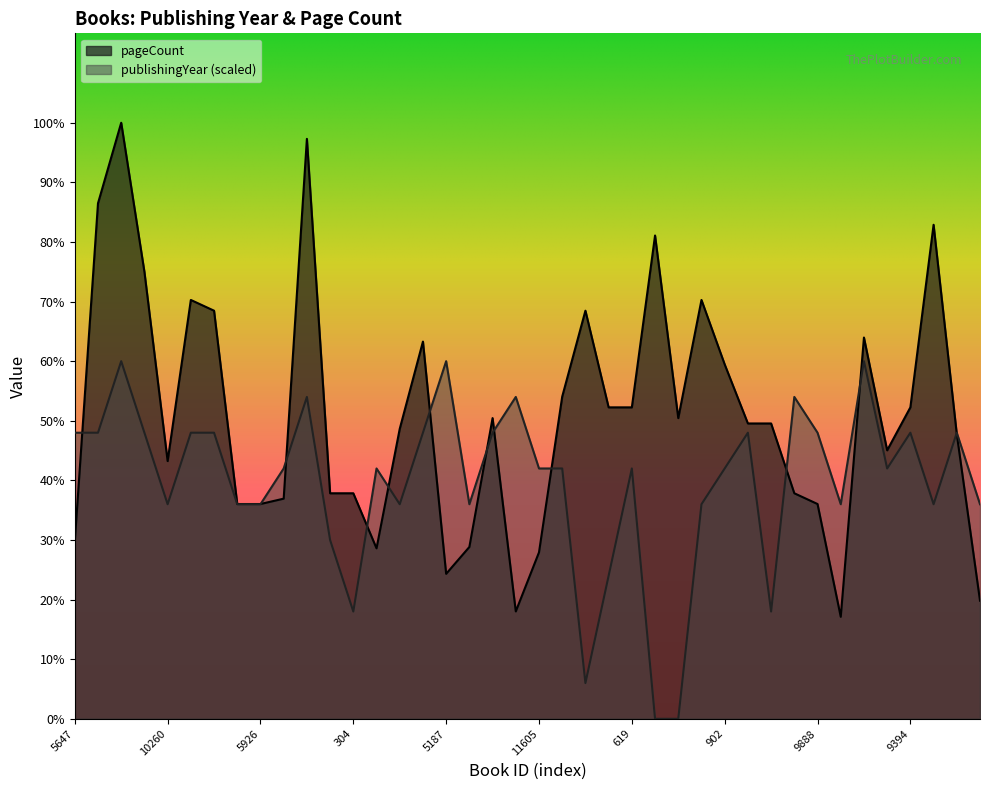

Is it true that pageCount equals 328.0 at 5927?

True